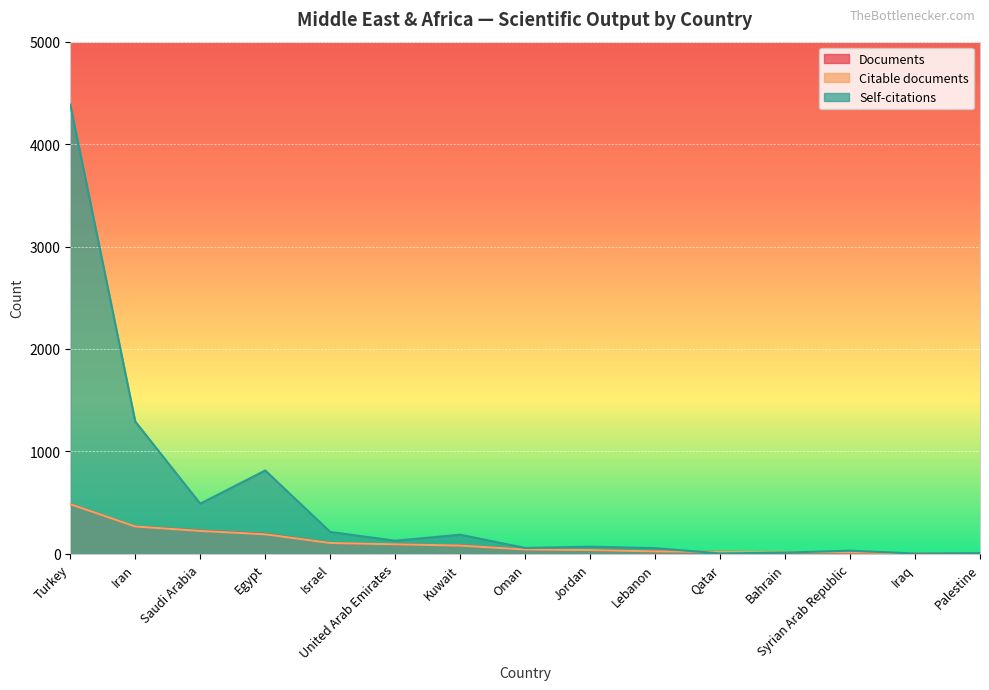

What position from the right is Lebanon?

6